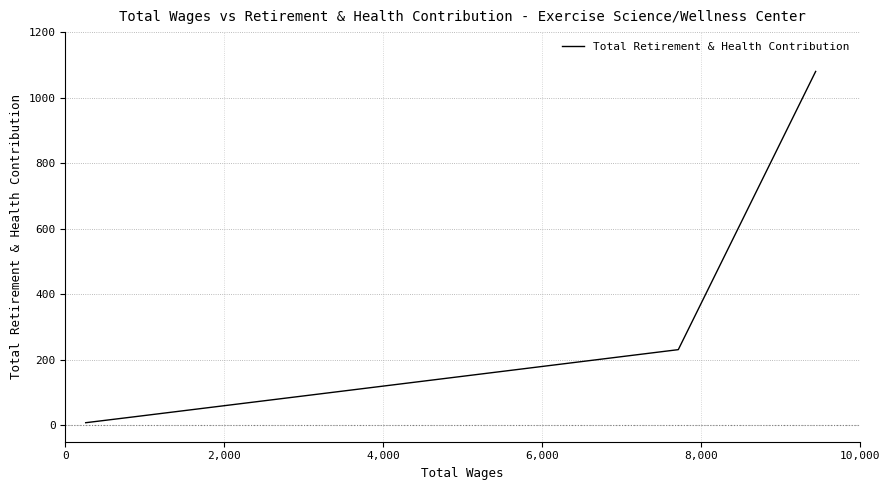

How many lines are shown in the chart?

1